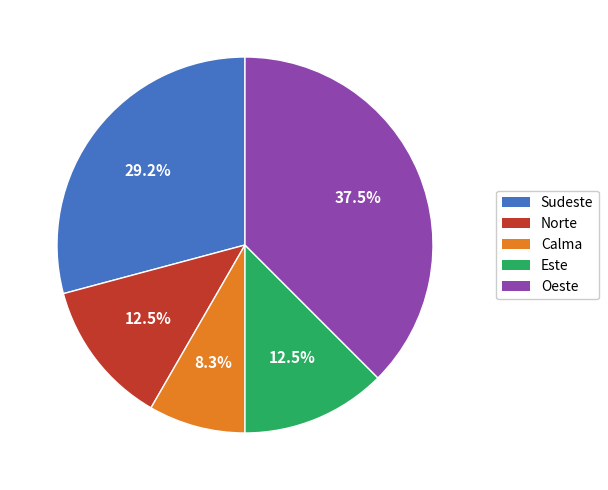

Does any single category account for the majority?

No